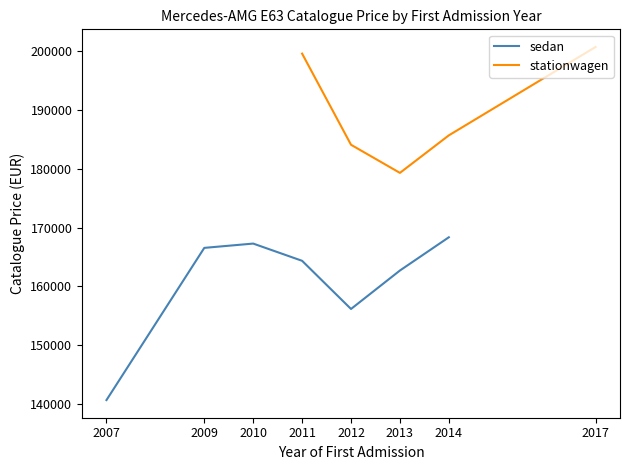

Which category has the lowest value across all series?

2007